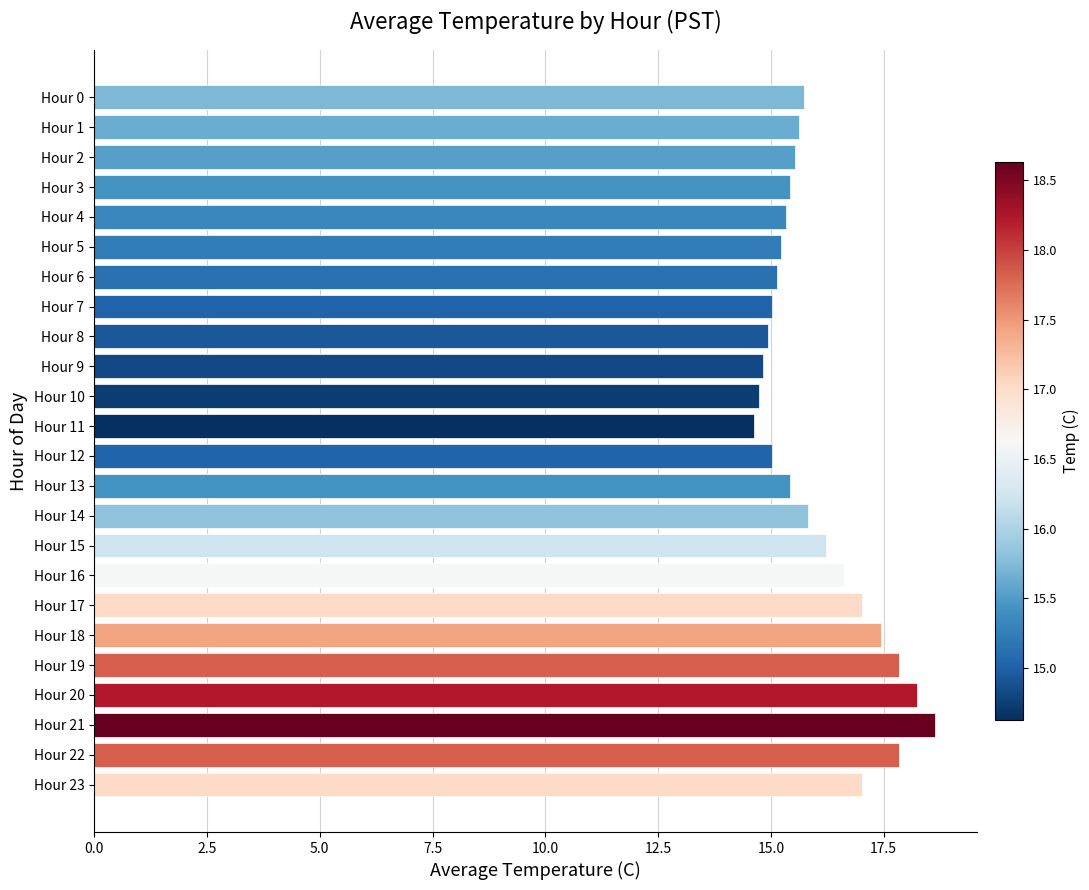

Reading bottom to top, list all the values displayed in this chart.

Hour 23=17.0	Hour 22=17.8	Hour 21=18.6	Hour 20=18.2	Hour 19=17.8	Hour 18=17.4	Hour 17=17.0	Hour 16=16.6	Hour 15=16.2	Hour 14=15.8	Hour 13=15.4	Hour 12=15.0	Hour 11=14.6	Hour 10=14.7	Hour 9=14.8	Hour 8=14.9	Hour 7=15.0	Hour 6=15.1	Hour 5=15.2	Hour 4=15.3	Hour 3=15.4	Hour 2=15.5	Hour 1=15.6	Hour 0=15.7